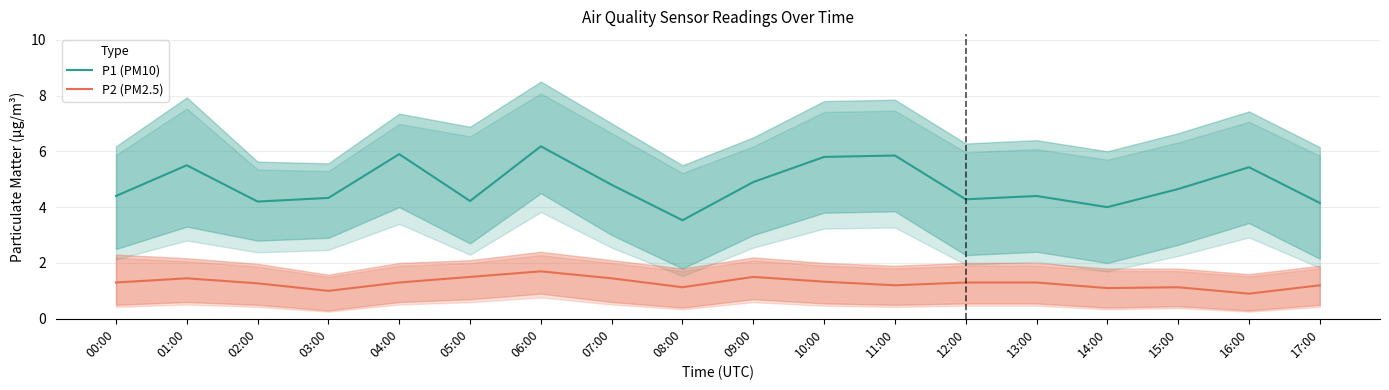

True or false: P1 (PM10) has a value of 5.9 at 04:00.

True